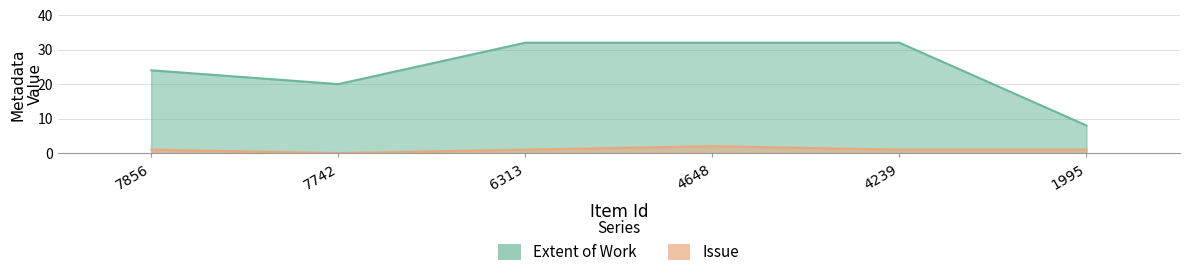

At which label is Issue closest to 1?

7856